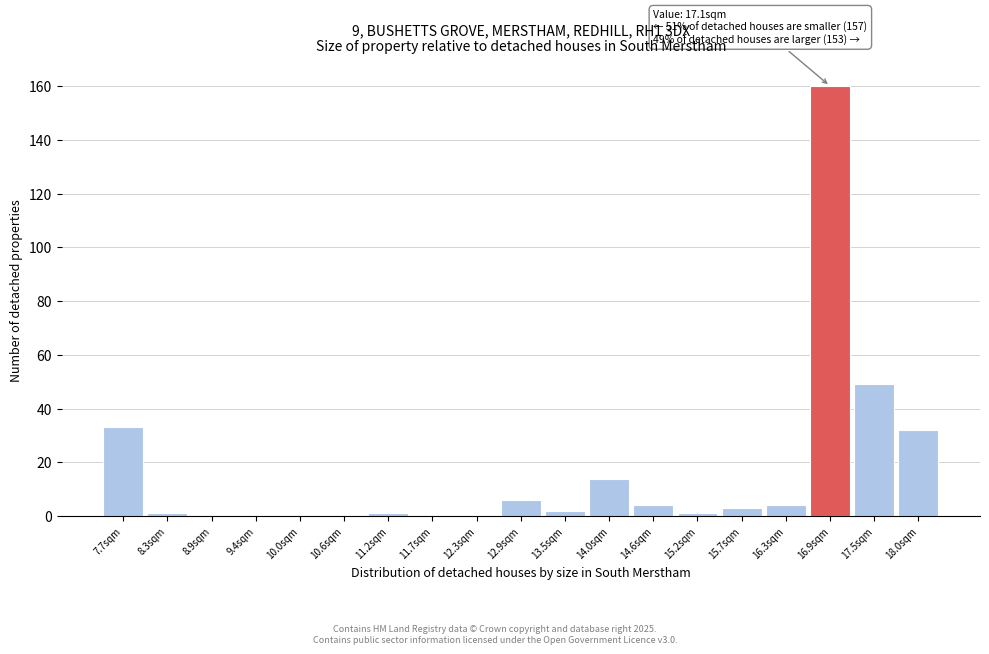

Reading left to right, what are all the values shown in this chart?

7.7sqm=33	8.3sqm=1	8.9sqm=0	9.4sqm=0	10.0sqm=0	10.6sqm=0	11.2sqm=1	11.7sqm=0	12.3sqm=0	12.9sqm=6	13.5sqm=2	14.0sqm=14	14.6sqm=4	15.2sqm=1	15.7sqm=3	16.3sqm=4	16.9sqm=160	17.5sqm=49	18.0sqm=32